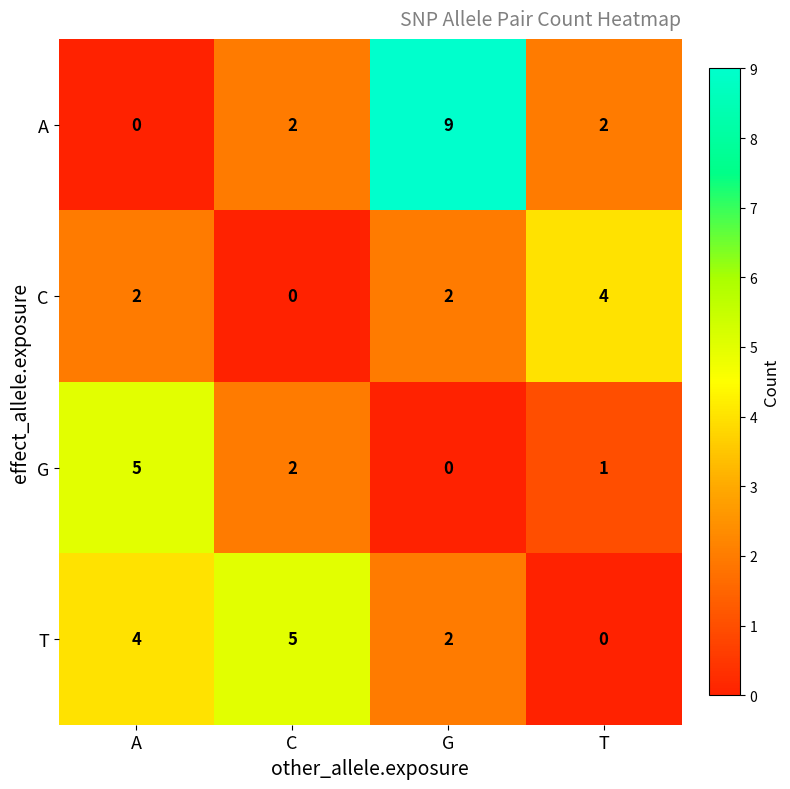

The value of G at G is 3. True or false?

False